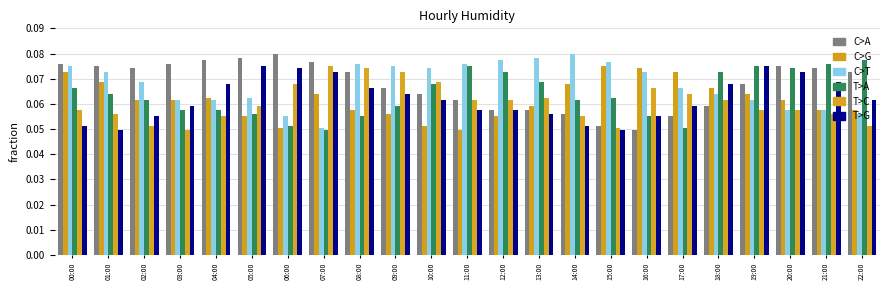

How many bars are there in total?

138